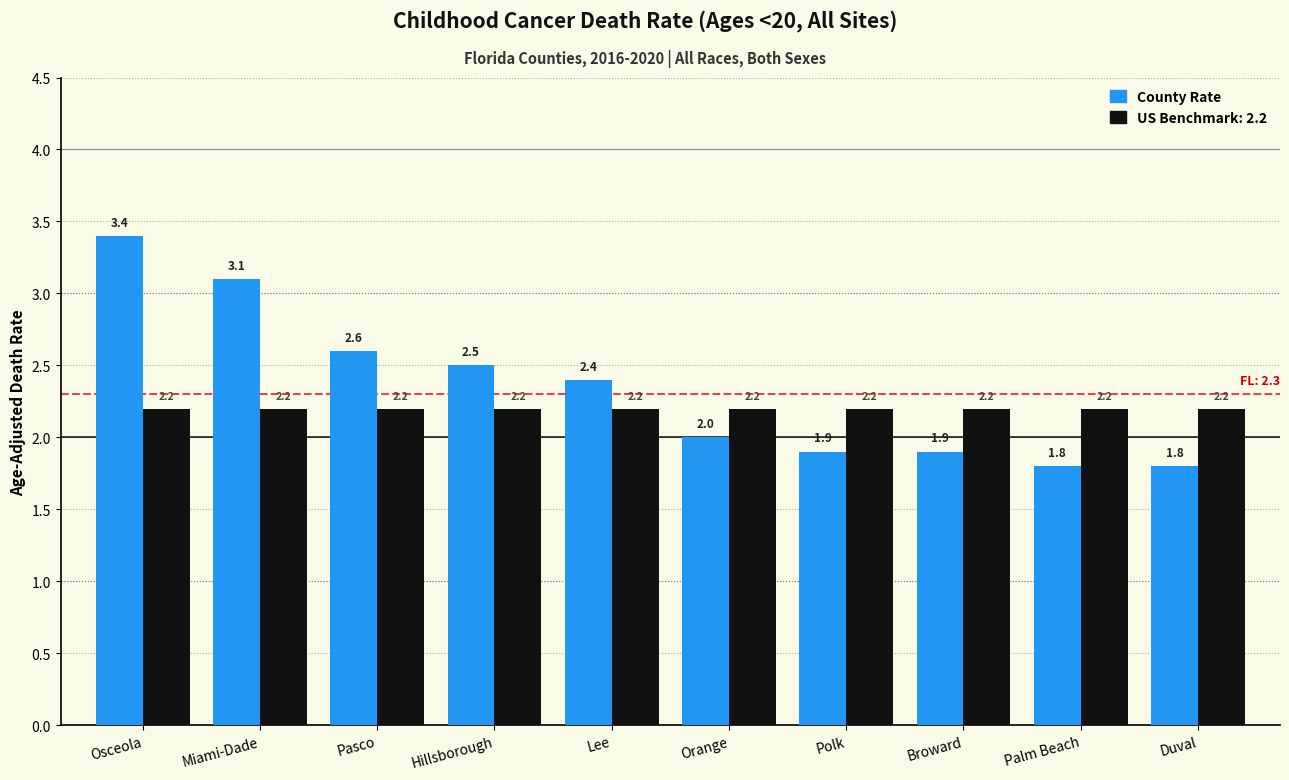

What is the difference between the highest and lowest values at Palm Beach?

0.4